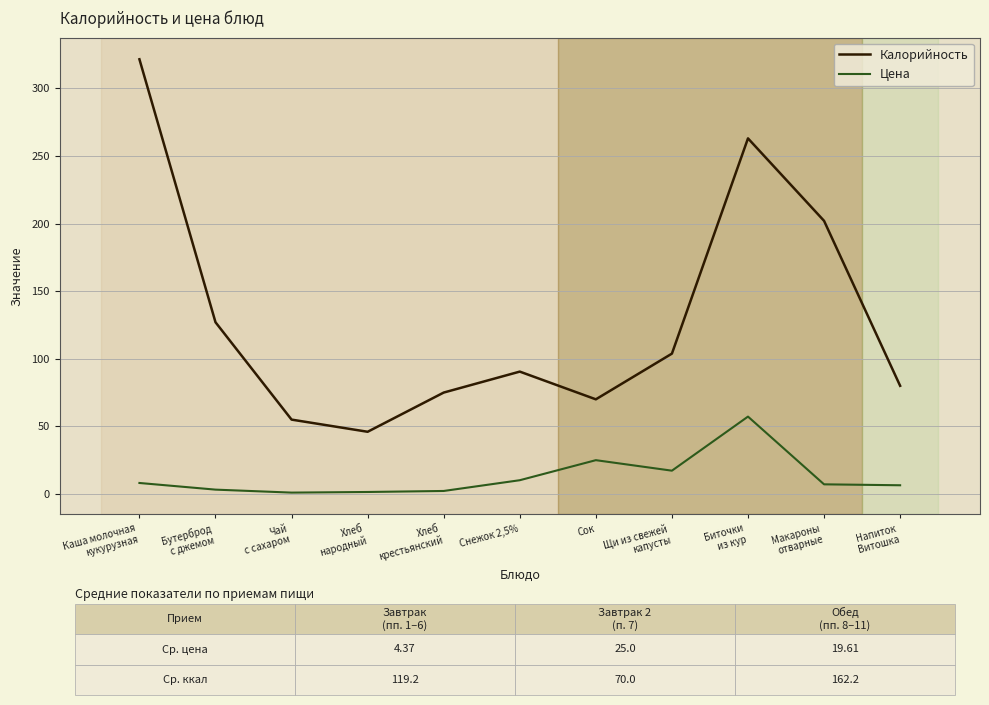

Which series has the largest total across all categories?

Калорийность